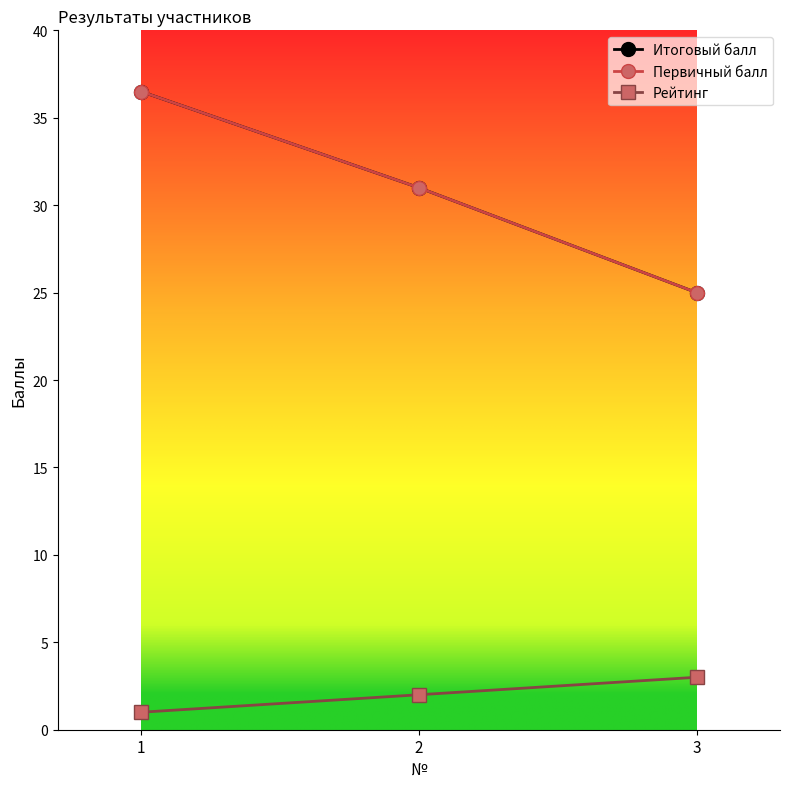

Does the chart have visible grid lines?

No